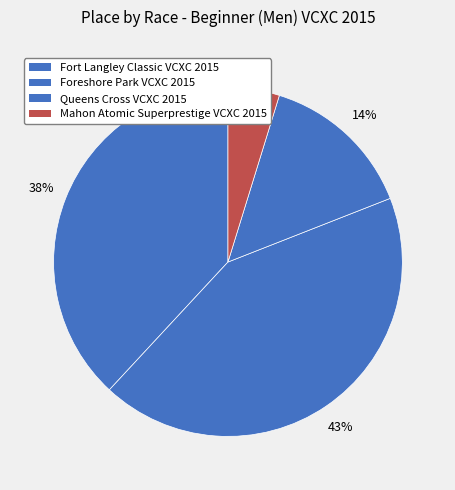

How many segments does this pie chart have?

4